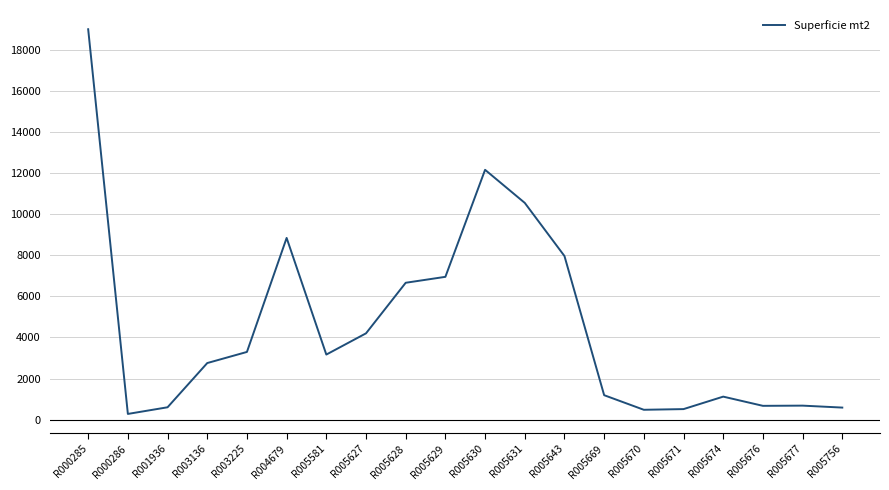

Is this an area chart (filled region under the line)?

No